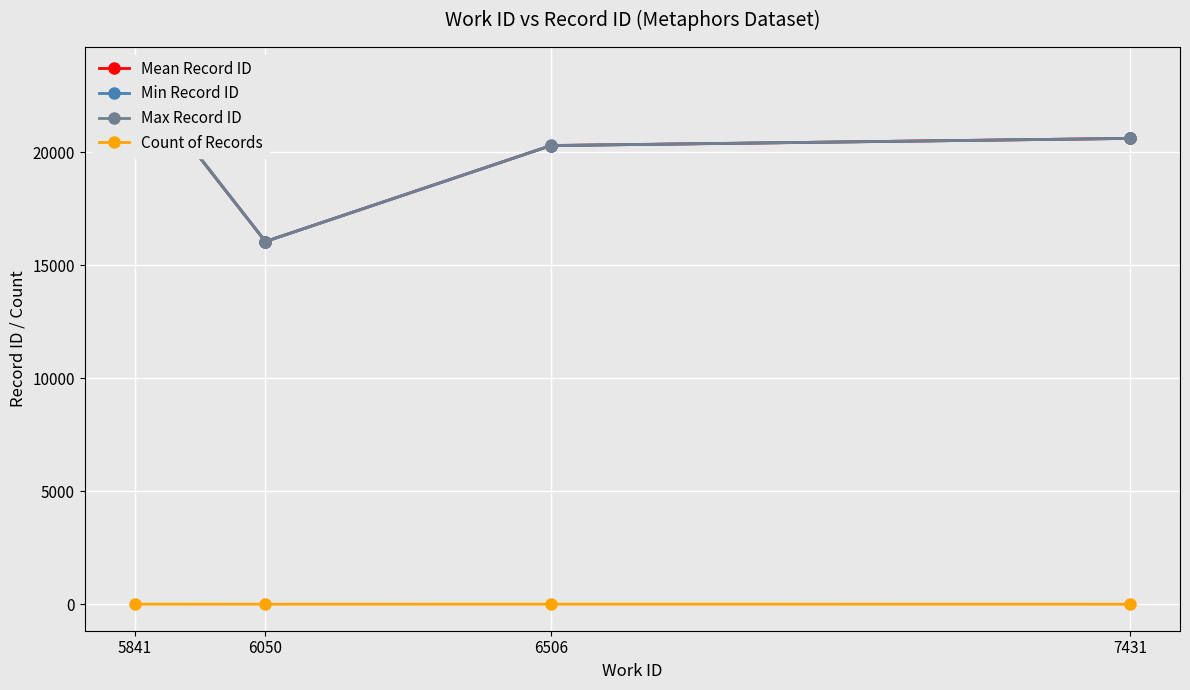

At 5841, list the series in order from smallest to largest.

Count of Records, Mean Record ID, Min Record ID, Max Record ID